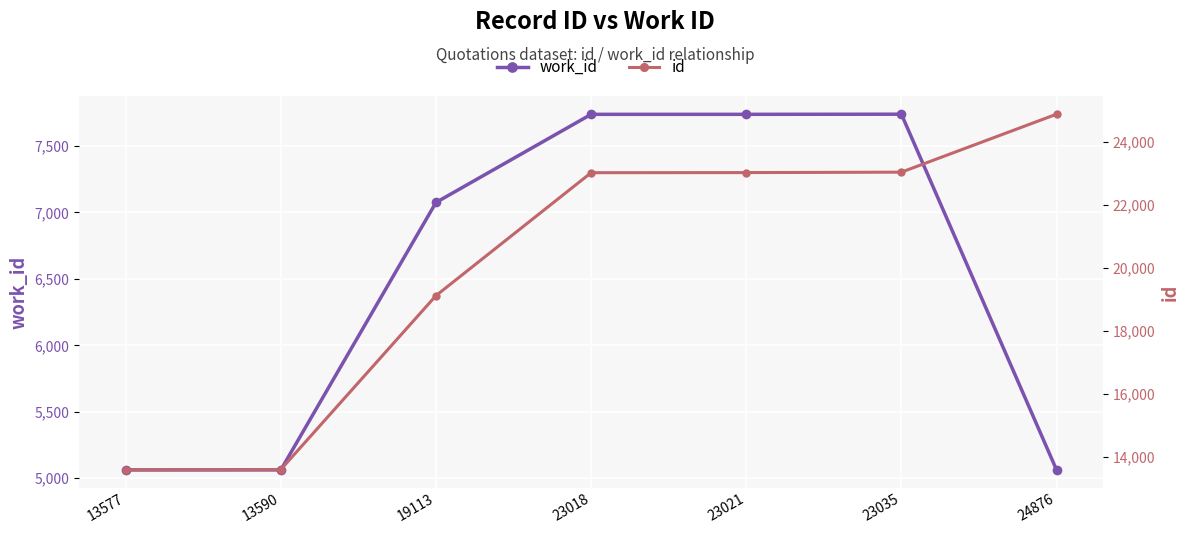

What is the average value of the id series?

20033